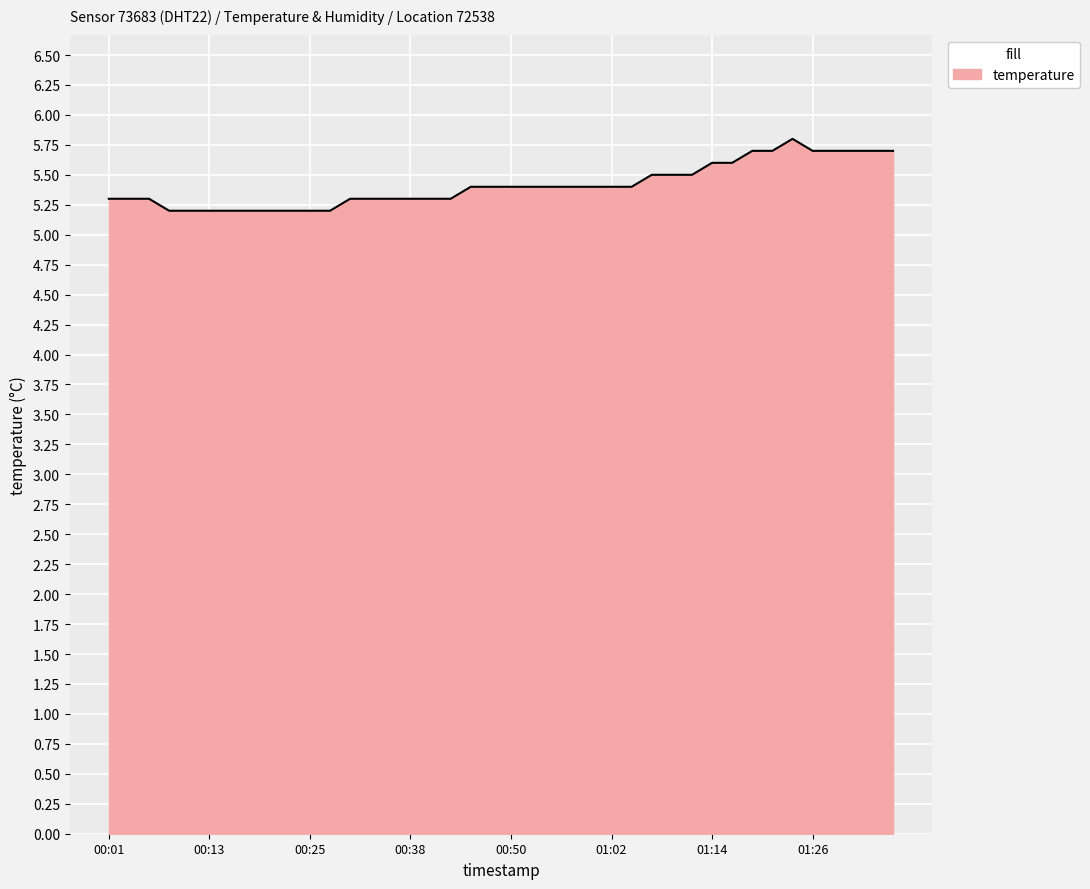

What is the maximum value shown in the chart?

5.8